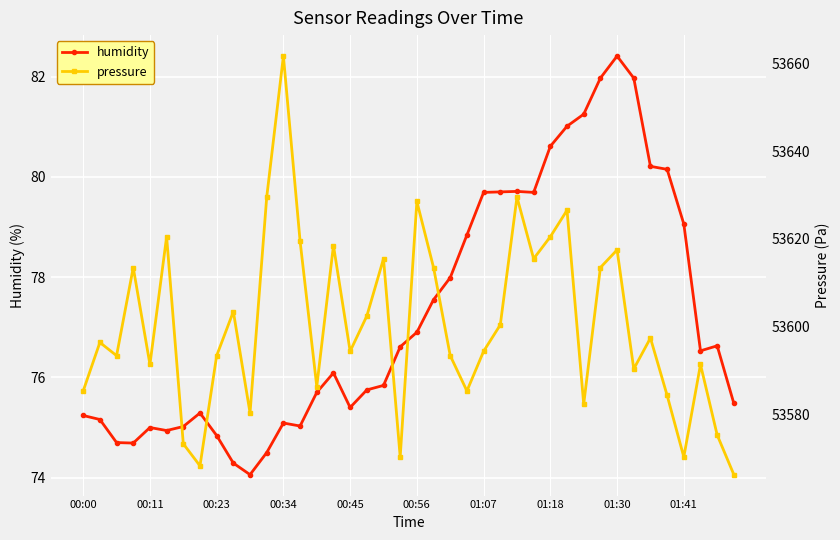

What is the lowest value of the humidity series?

74.1